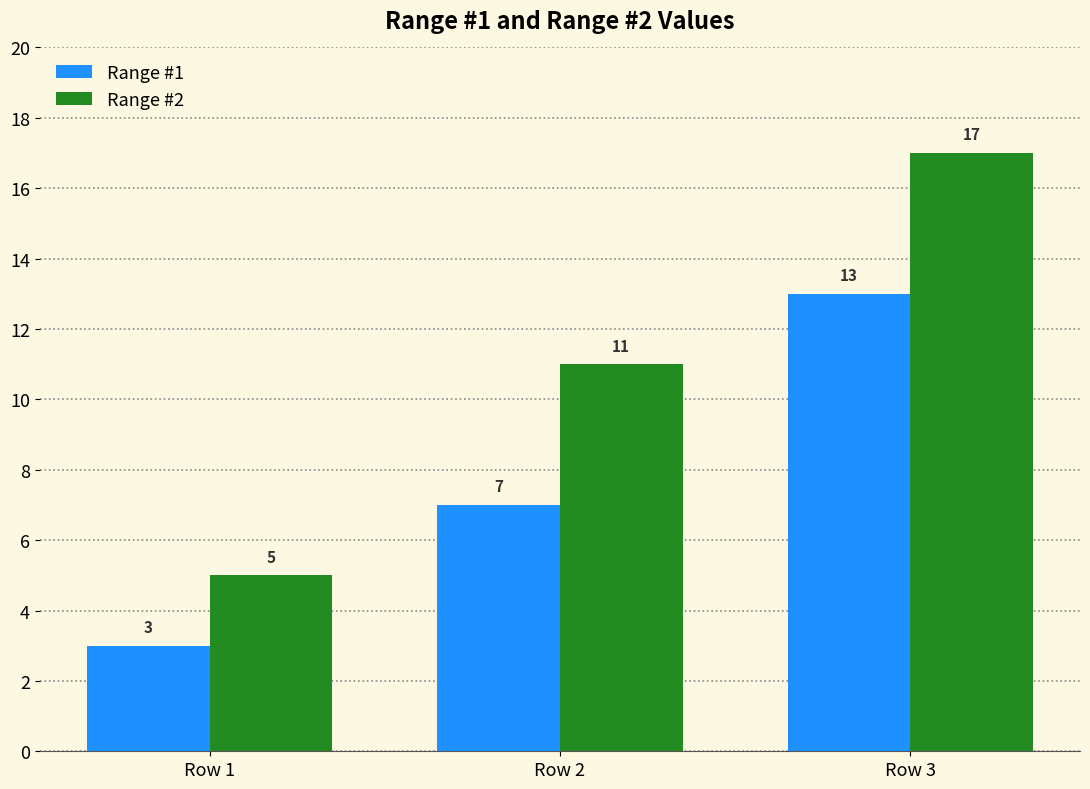

The value of Range #1 at Row 2 is 7. True or false?

True